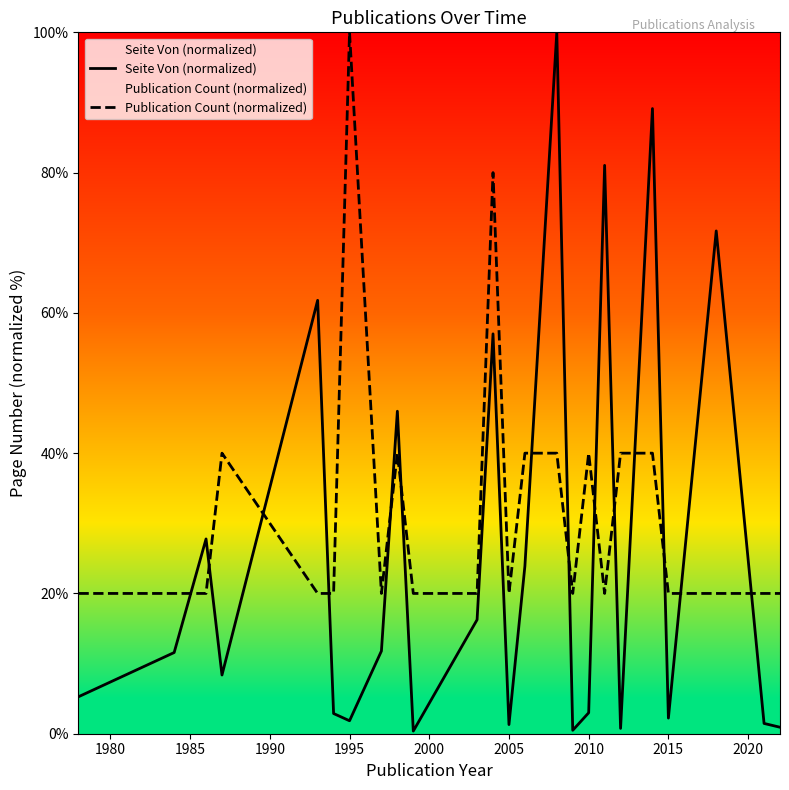

What is the value of the Seite Von (normalized) point at the 14th from the left?

23.9